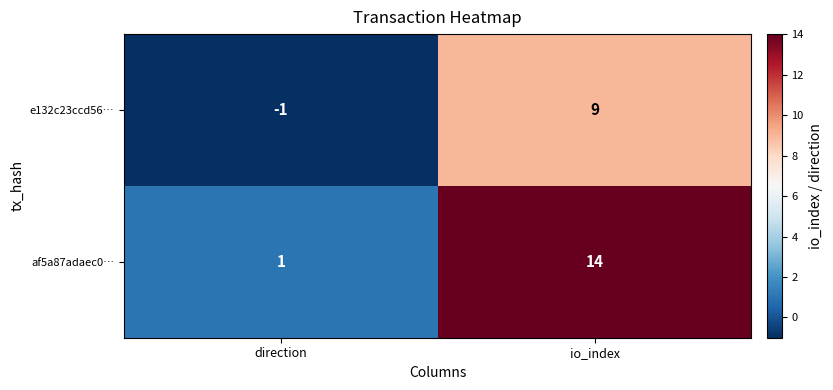

True or false: af5a87adaec0… has a value of 14 at io_index.

True